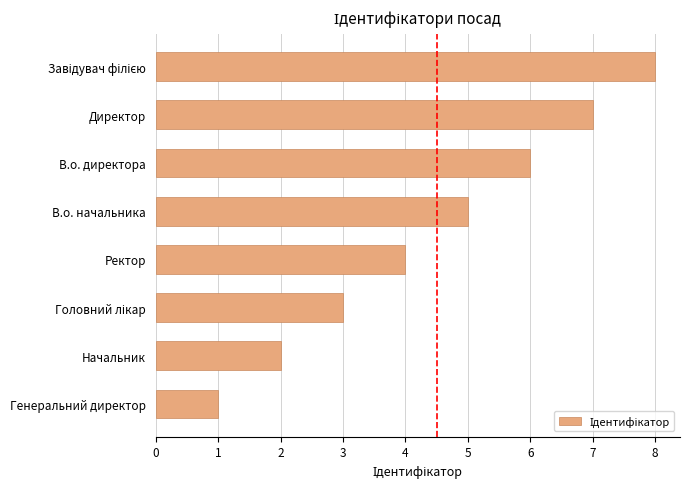

Count the number of data series in this chart.

1